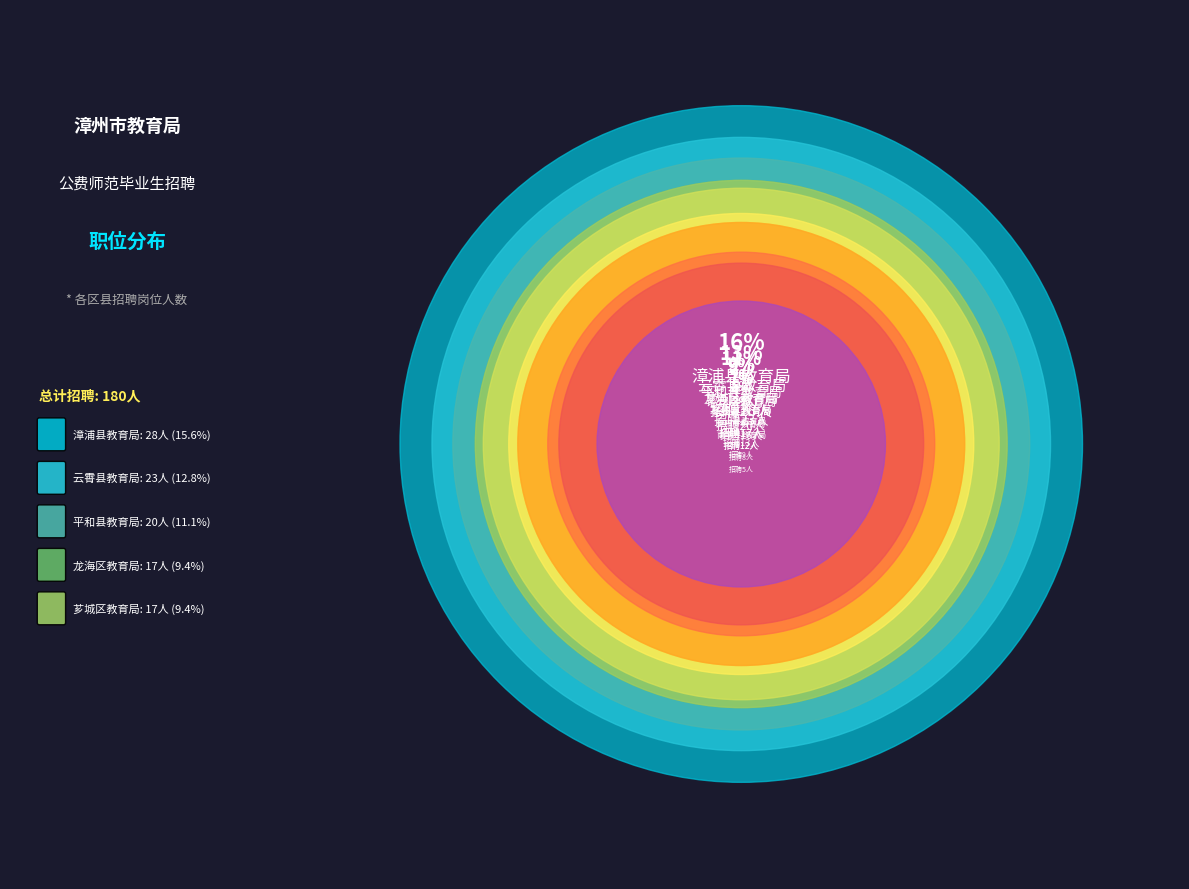

What is the largest slice in the pie chart?

漳浦县教育局